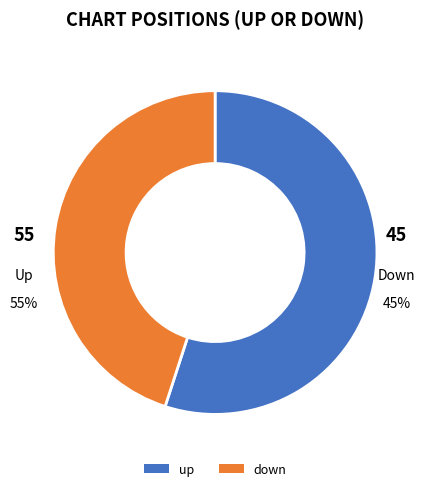

Rank the categories by value from lowest to highest.

down, up